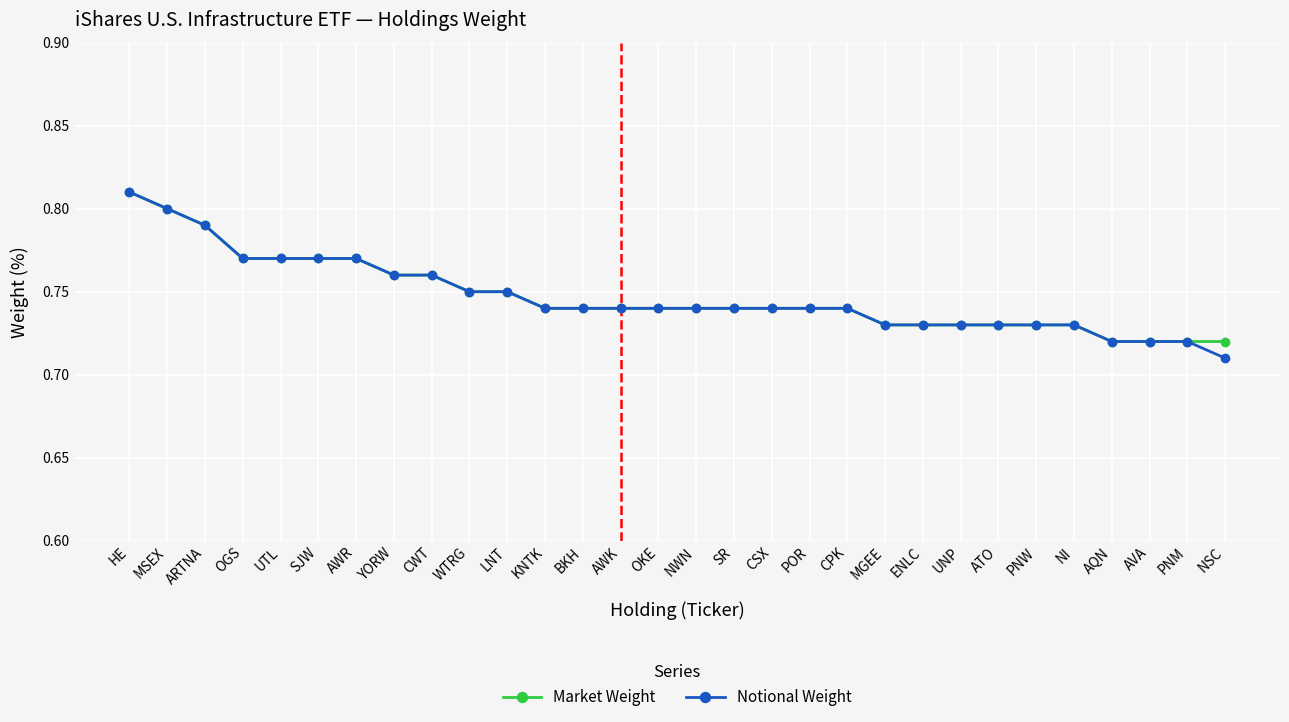

At which label does Market Weight reach its peak?

HE